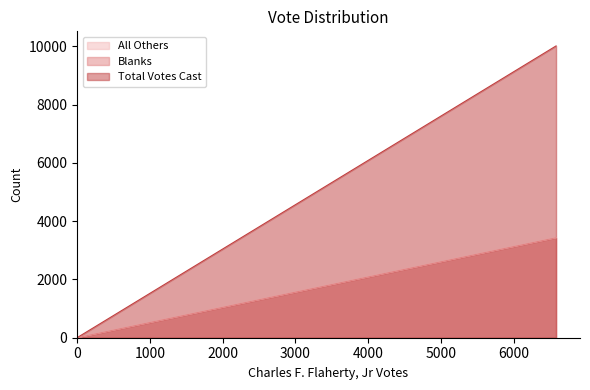

What is the sum of the Total Votes Cast values at 6581 and 6581?

20022